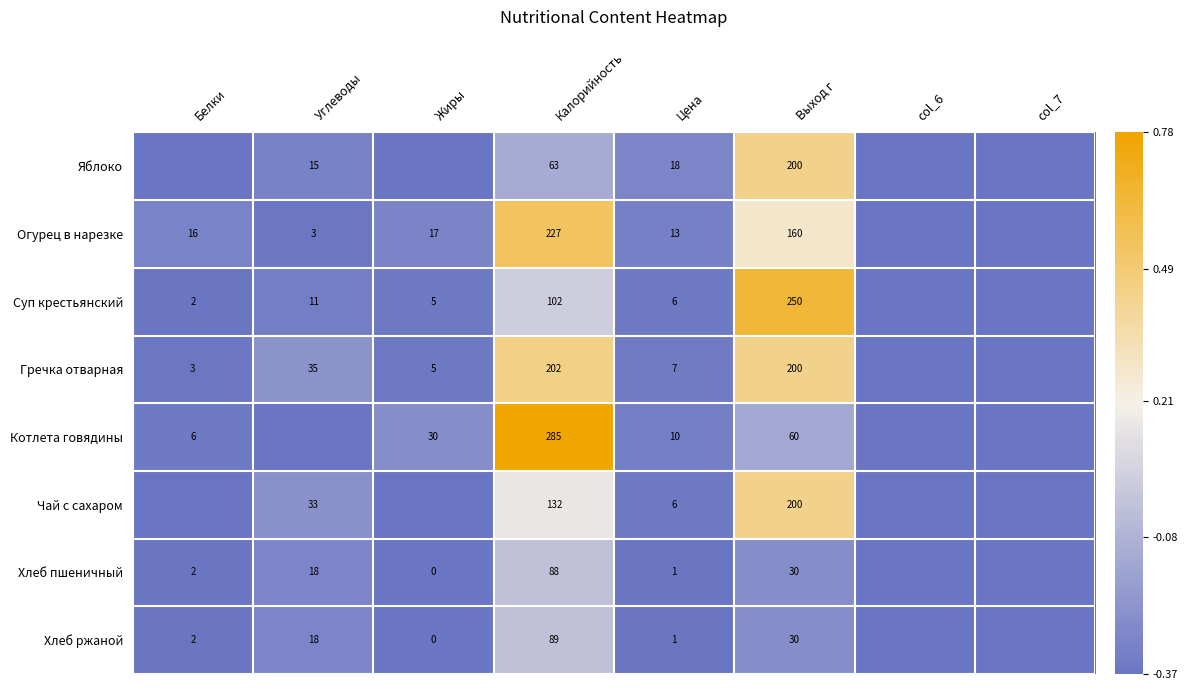

Which series has the largest total across all categories?

Гречка отварная